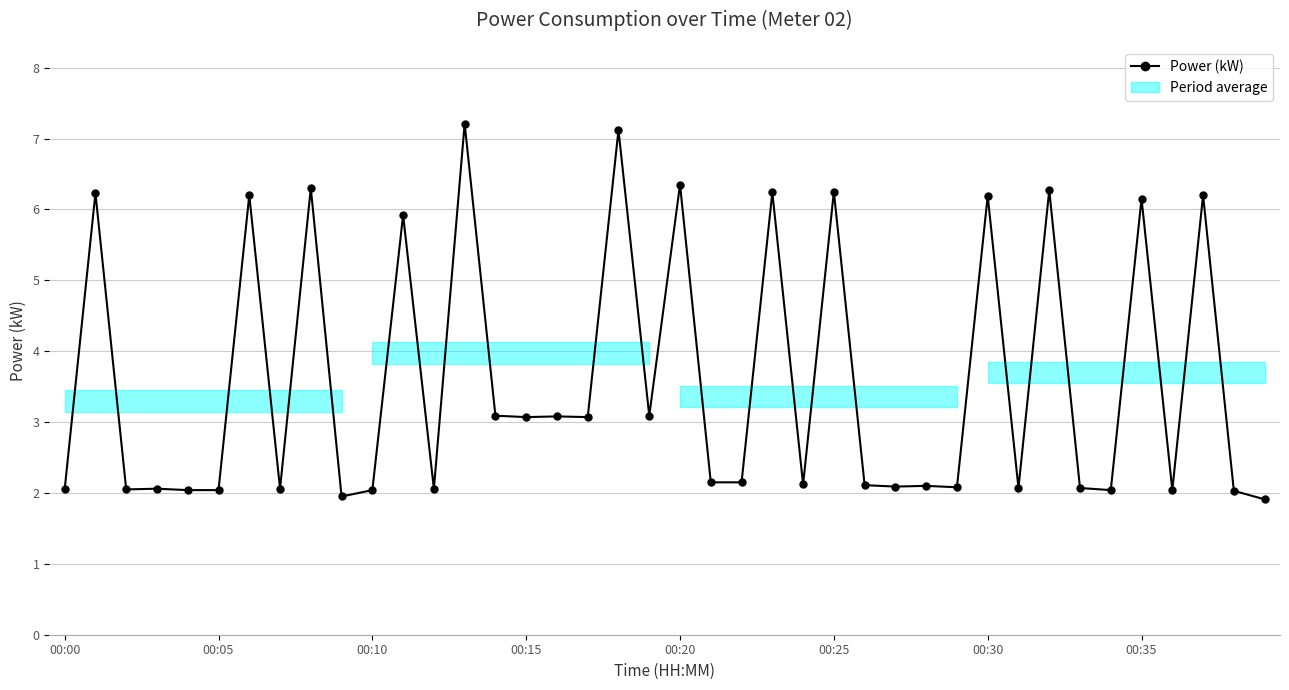

Which label corresponds to the smallest value in the chart?

39